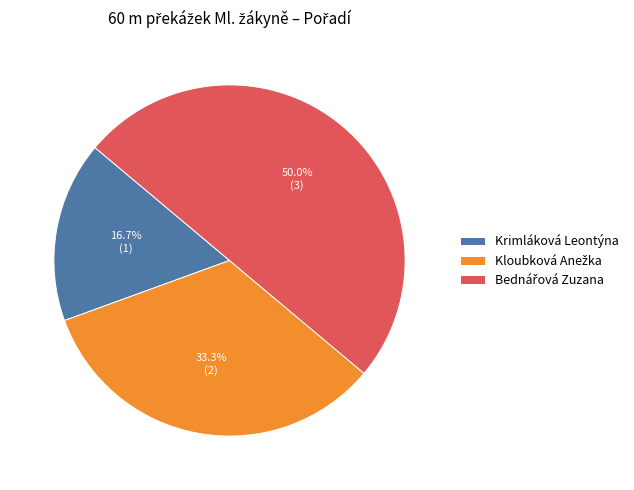

Does Krimláková Leontýna represent more than half of the total?

No